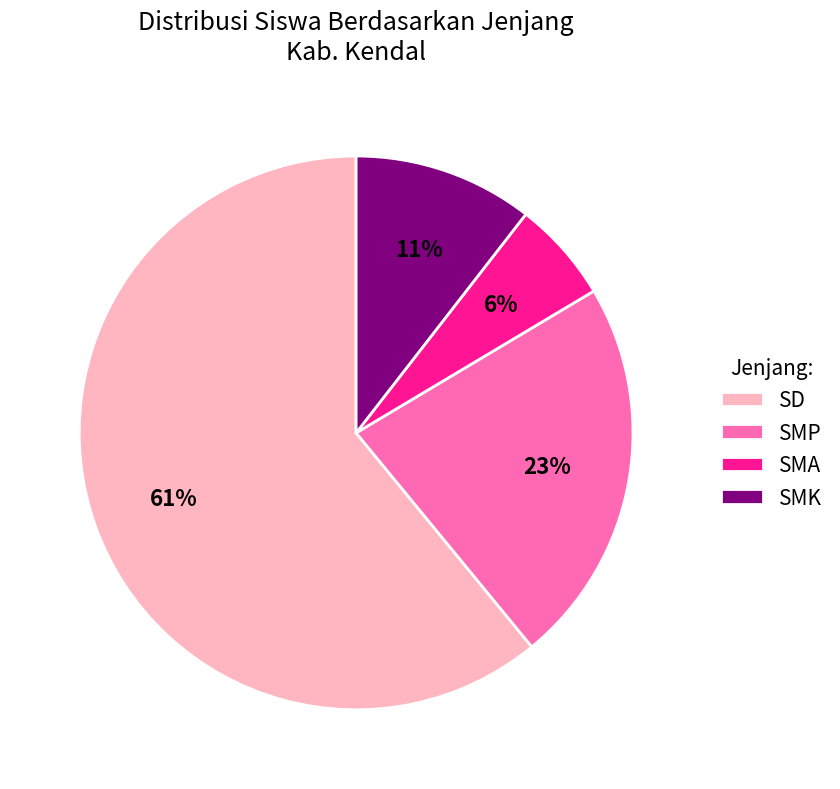

Is it true that SMA is 6% of the pie?

True